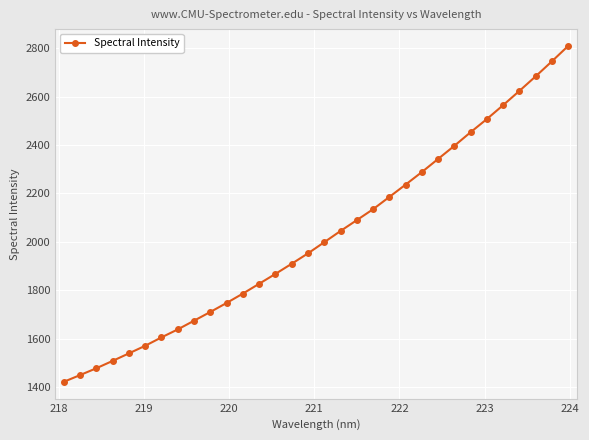

What is the value of the 21st point from the left?

2185.5